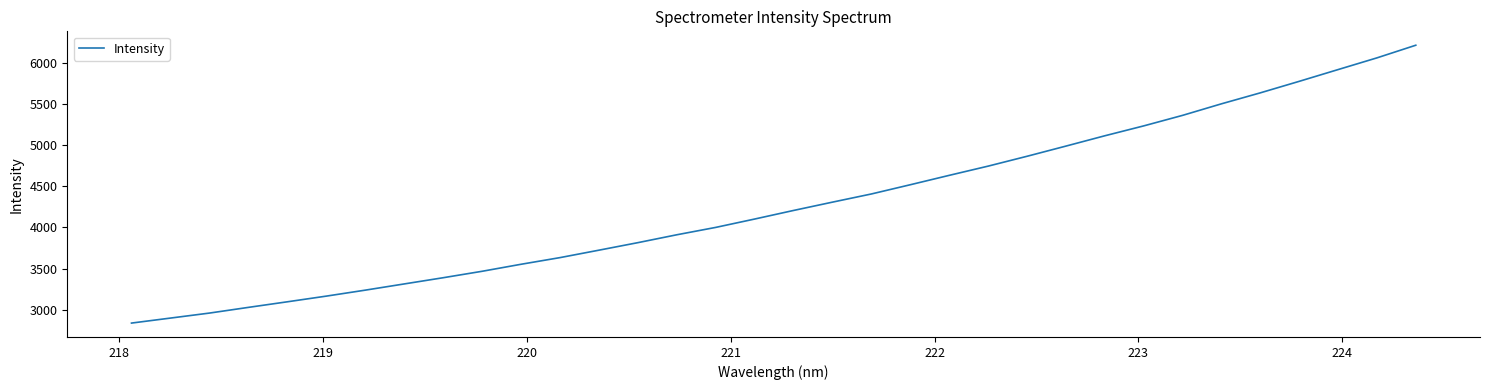

What is the difference between the second highest and second lowest values?

3157.8